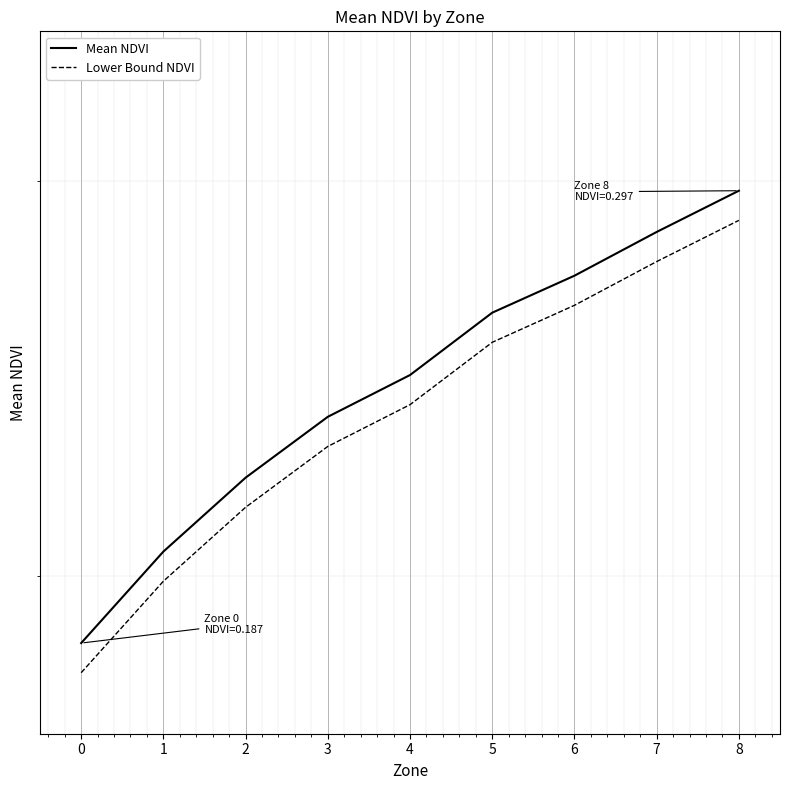

Is it true that Lower Bound NDVI equals 0.3 at 6?

True